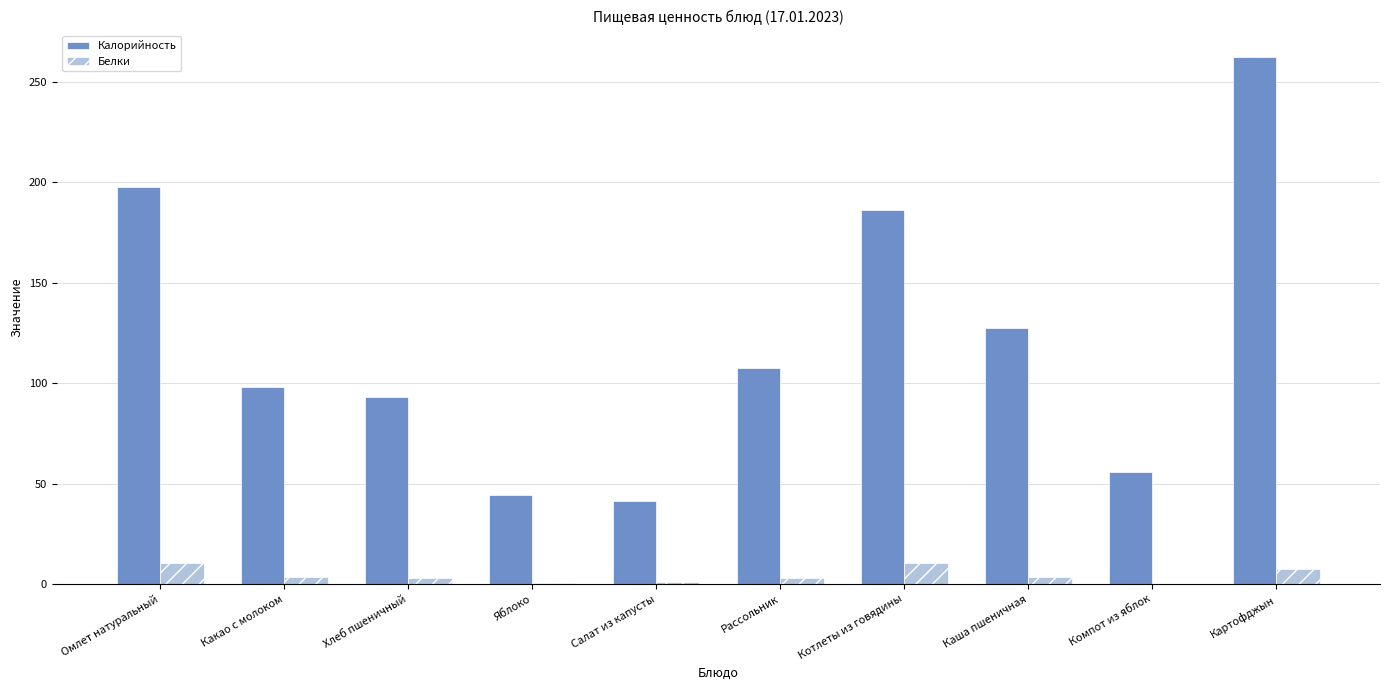

Where does the Калорийность series first go above 107?

Омлет натуральный